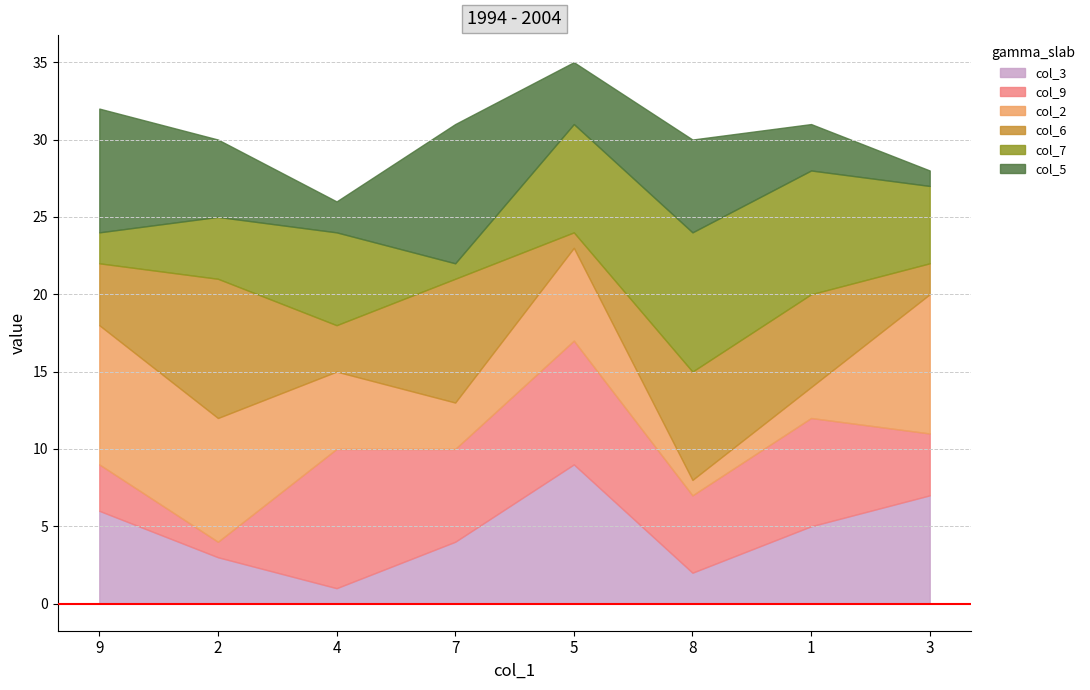

True or false: col_3 has a value of 1 at 4.

True